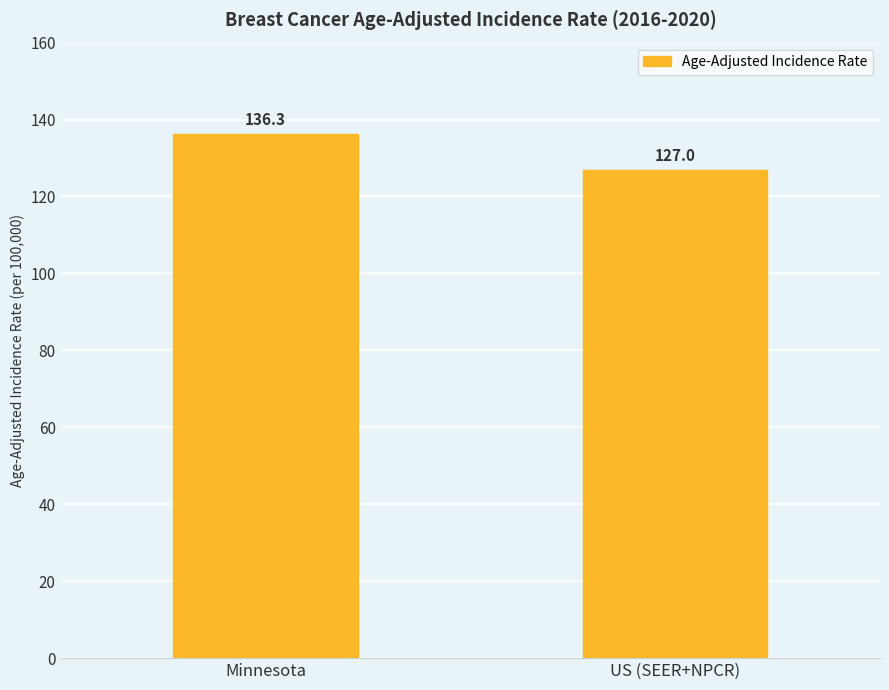

How many data points does each series have?

2